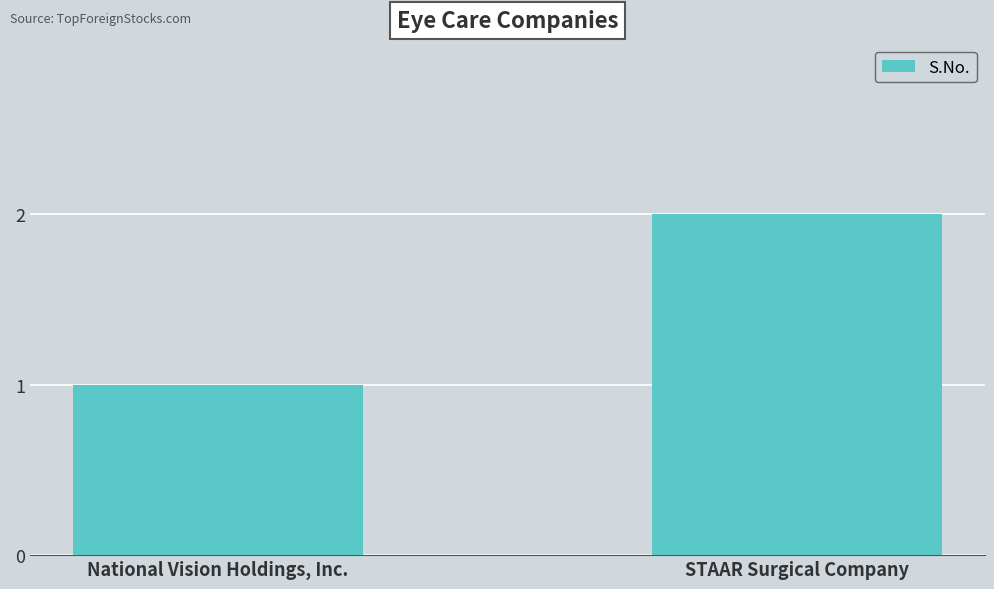

How many data points are less than 2?

1